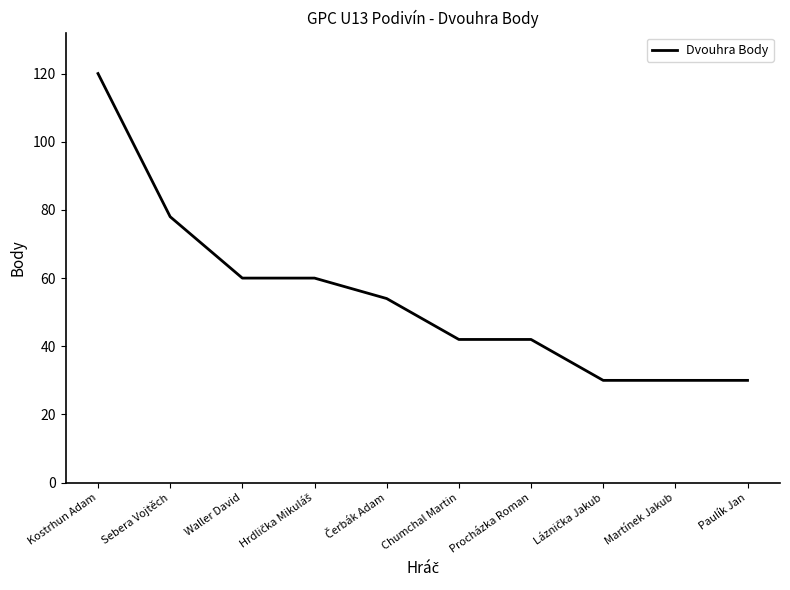

What is the difference between the maximum and minimum values?

90